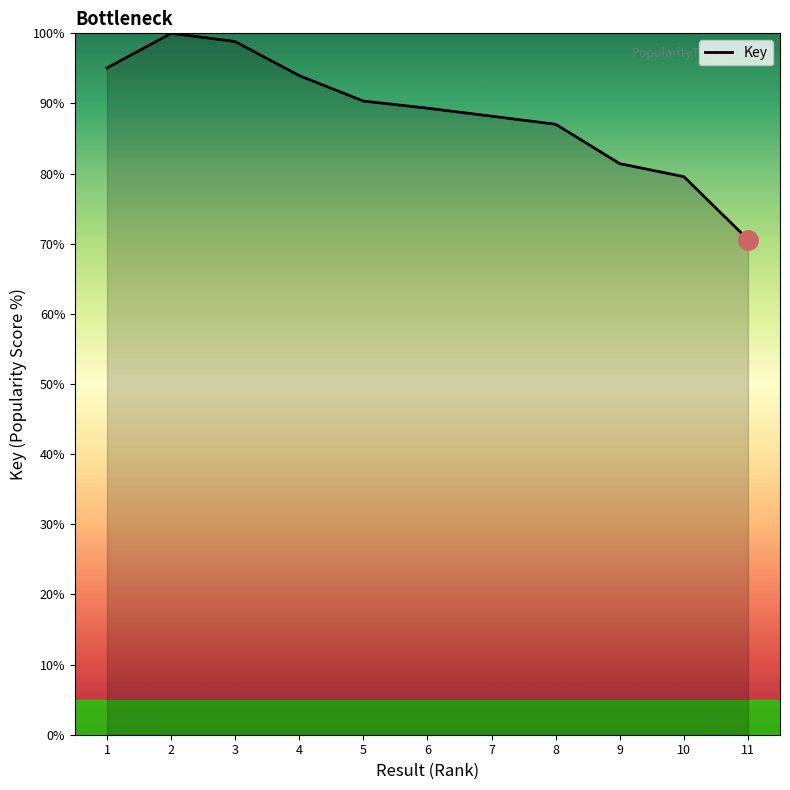

Does the chart display data point markers on the line(s)?

No